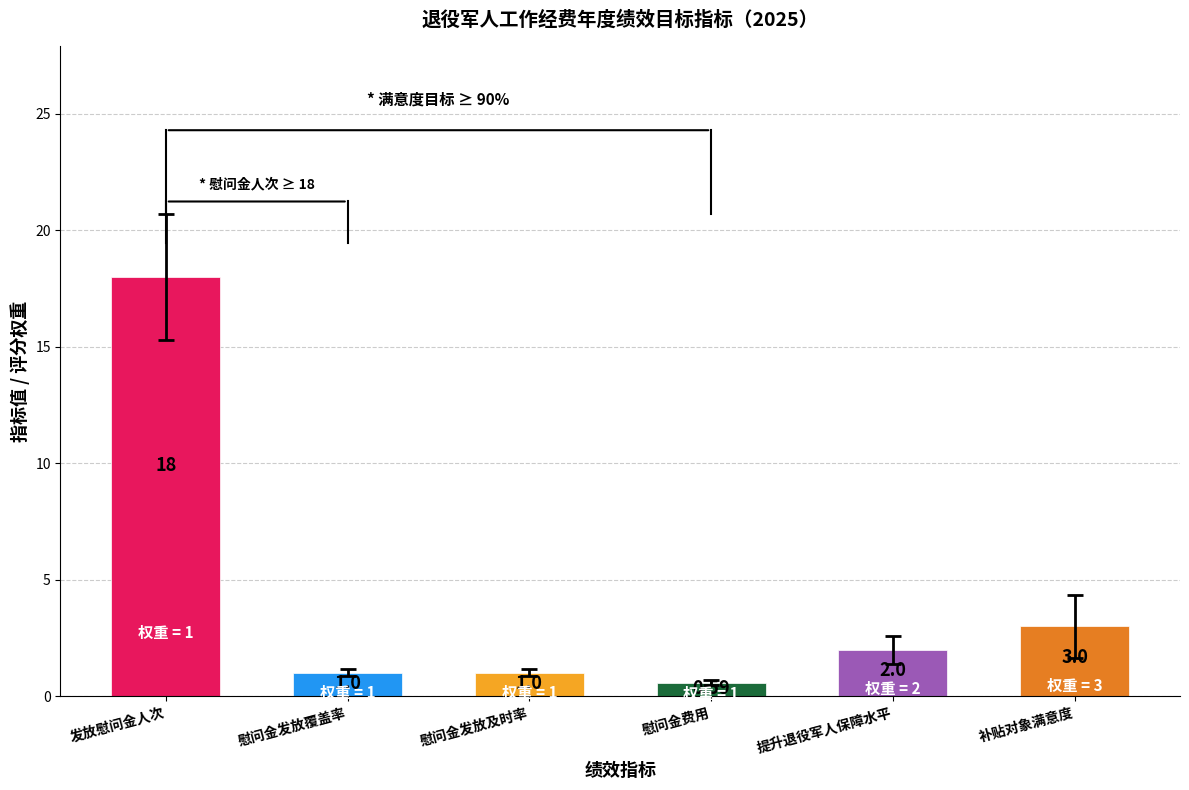

How many values in the 评分 series exceed 1?

2